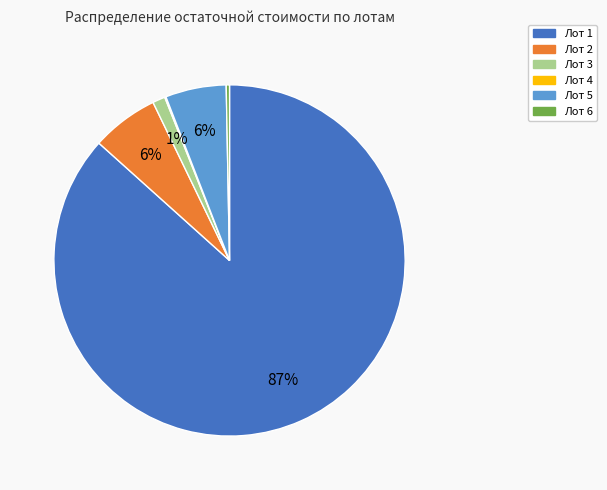

Is there a majority slice in this chart?

Yes